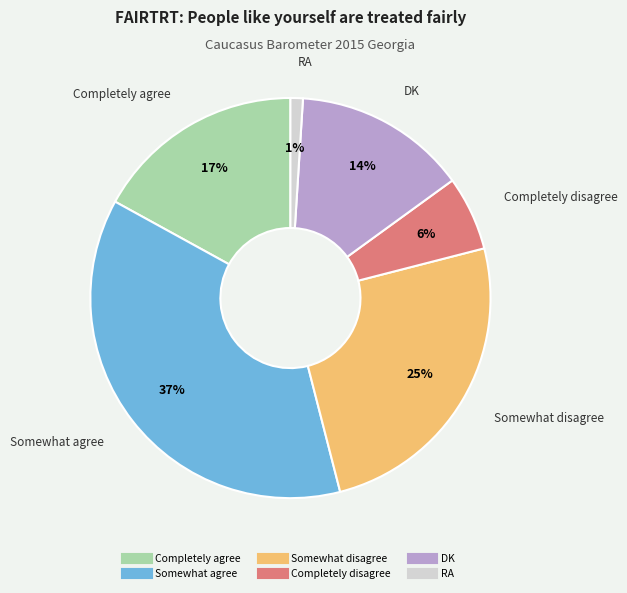

True or false: RA accounts for 6% of the total.

False